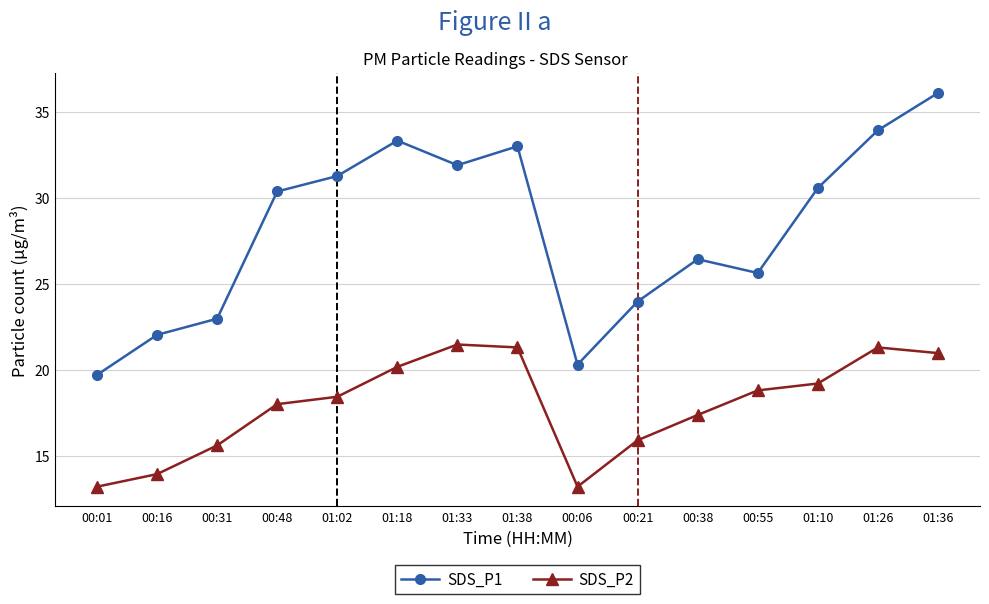

Rank the series by their average value, from highest to lowest.

SDS_P1, SDS_P2